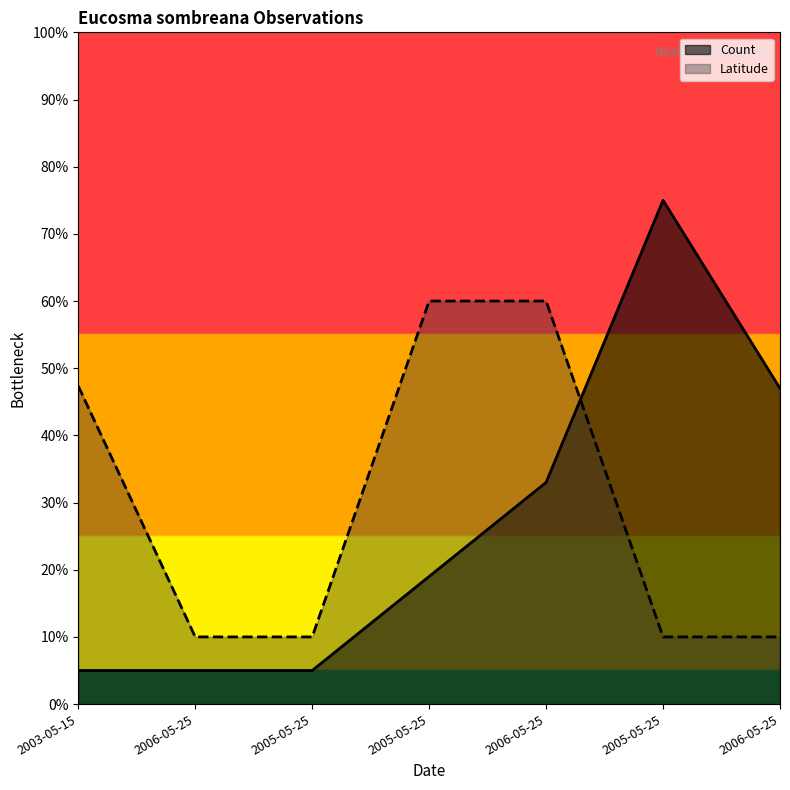

What is the label of the 4th point from the right?

2005-05-25